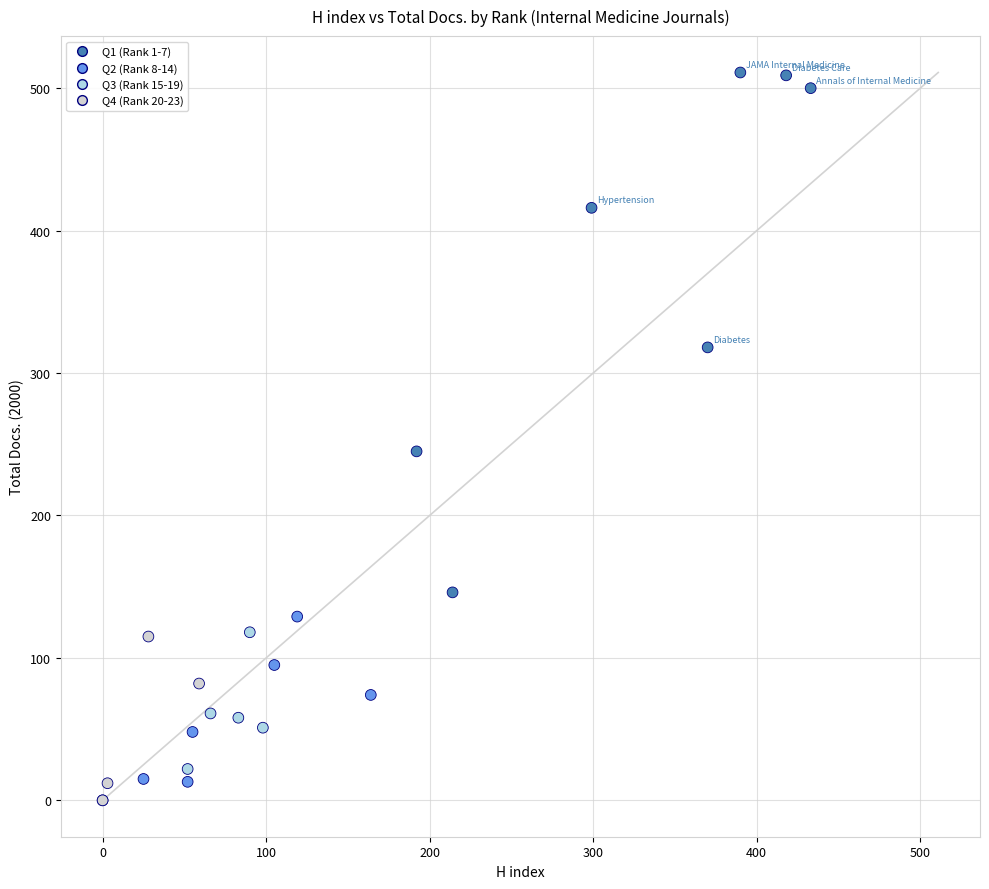

What Y value in the scatter plot is closest to 255?

245